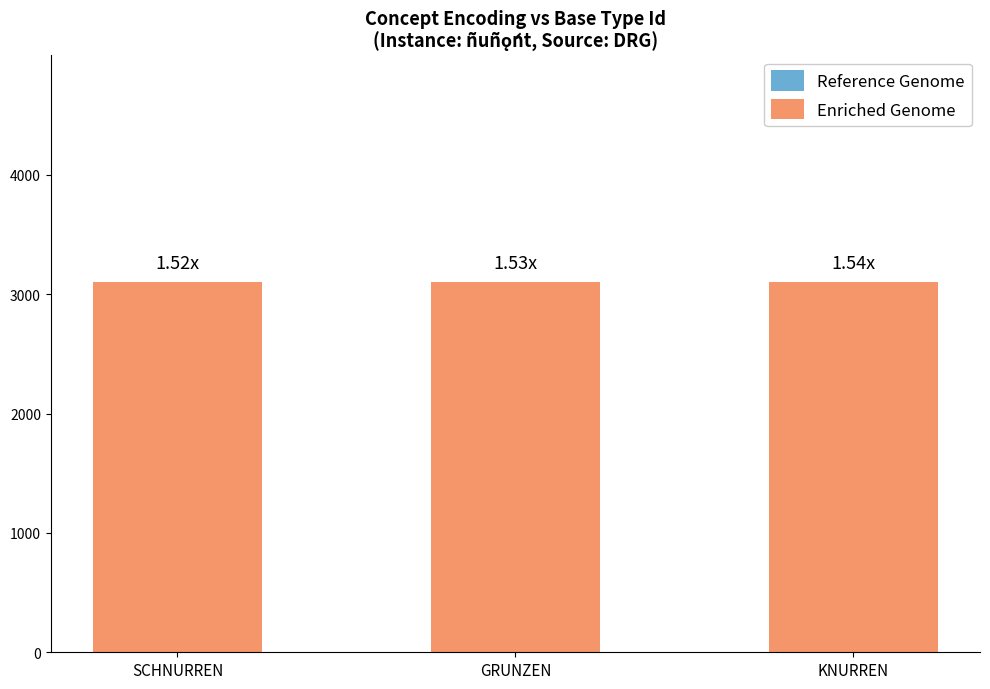

How many distinct data groups are displayed?

2